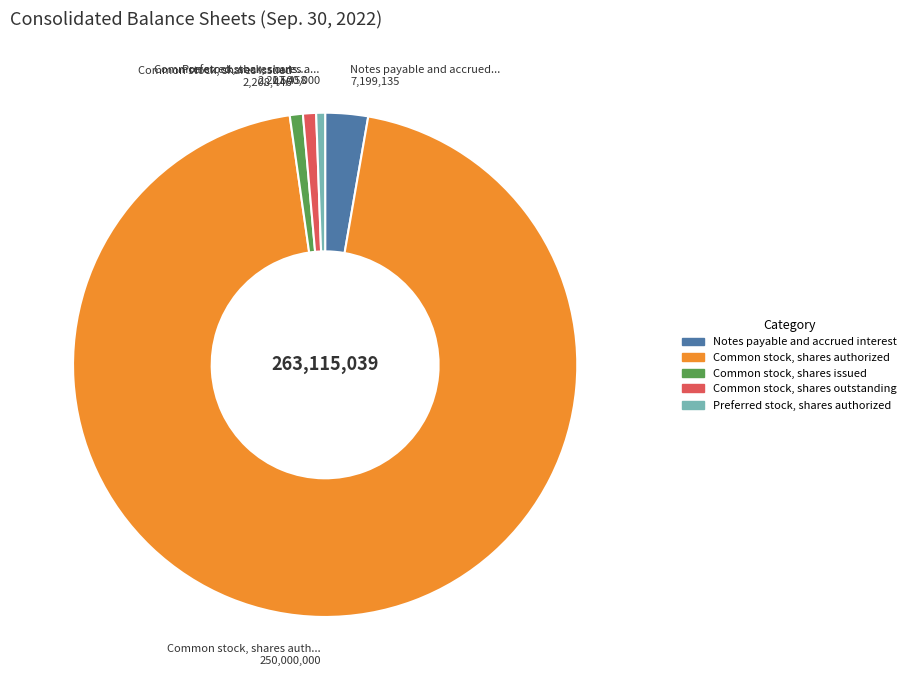

The Common stock, shares issued slice represents 1% of the pie. True or false?

True